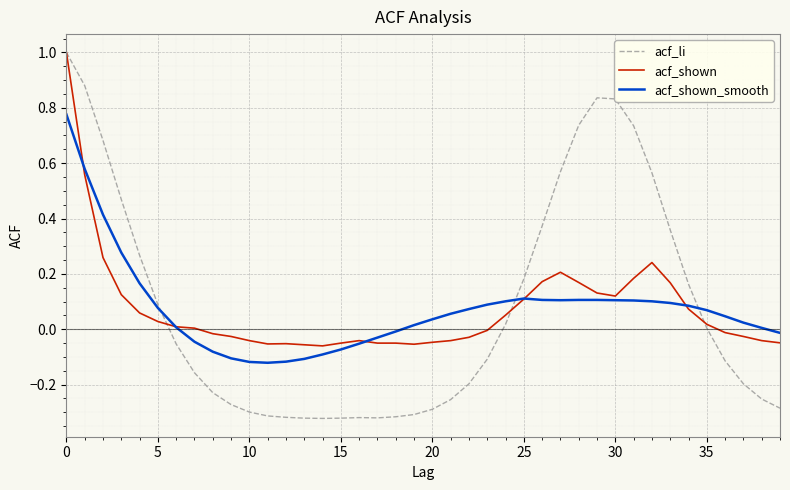

Which series has the widest spread of values?

acf_li